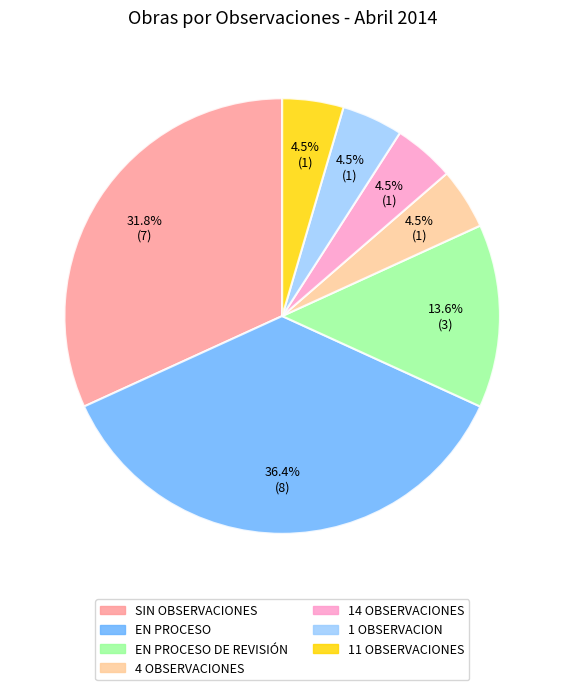

Is there any slice that represents more than half of the pie?

No